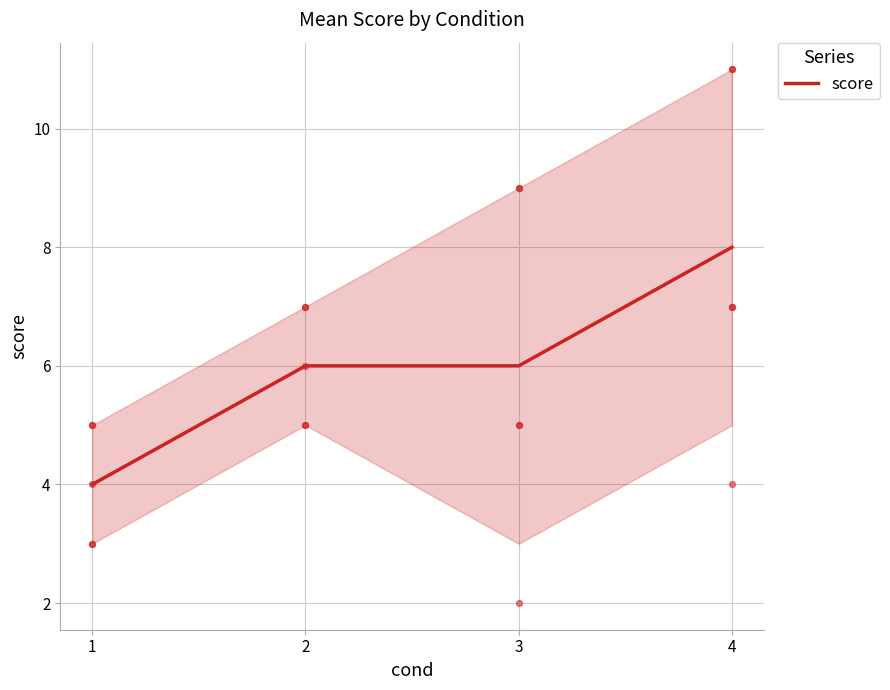

What is the ratio of the value at 3 to the value at 1?

1.5